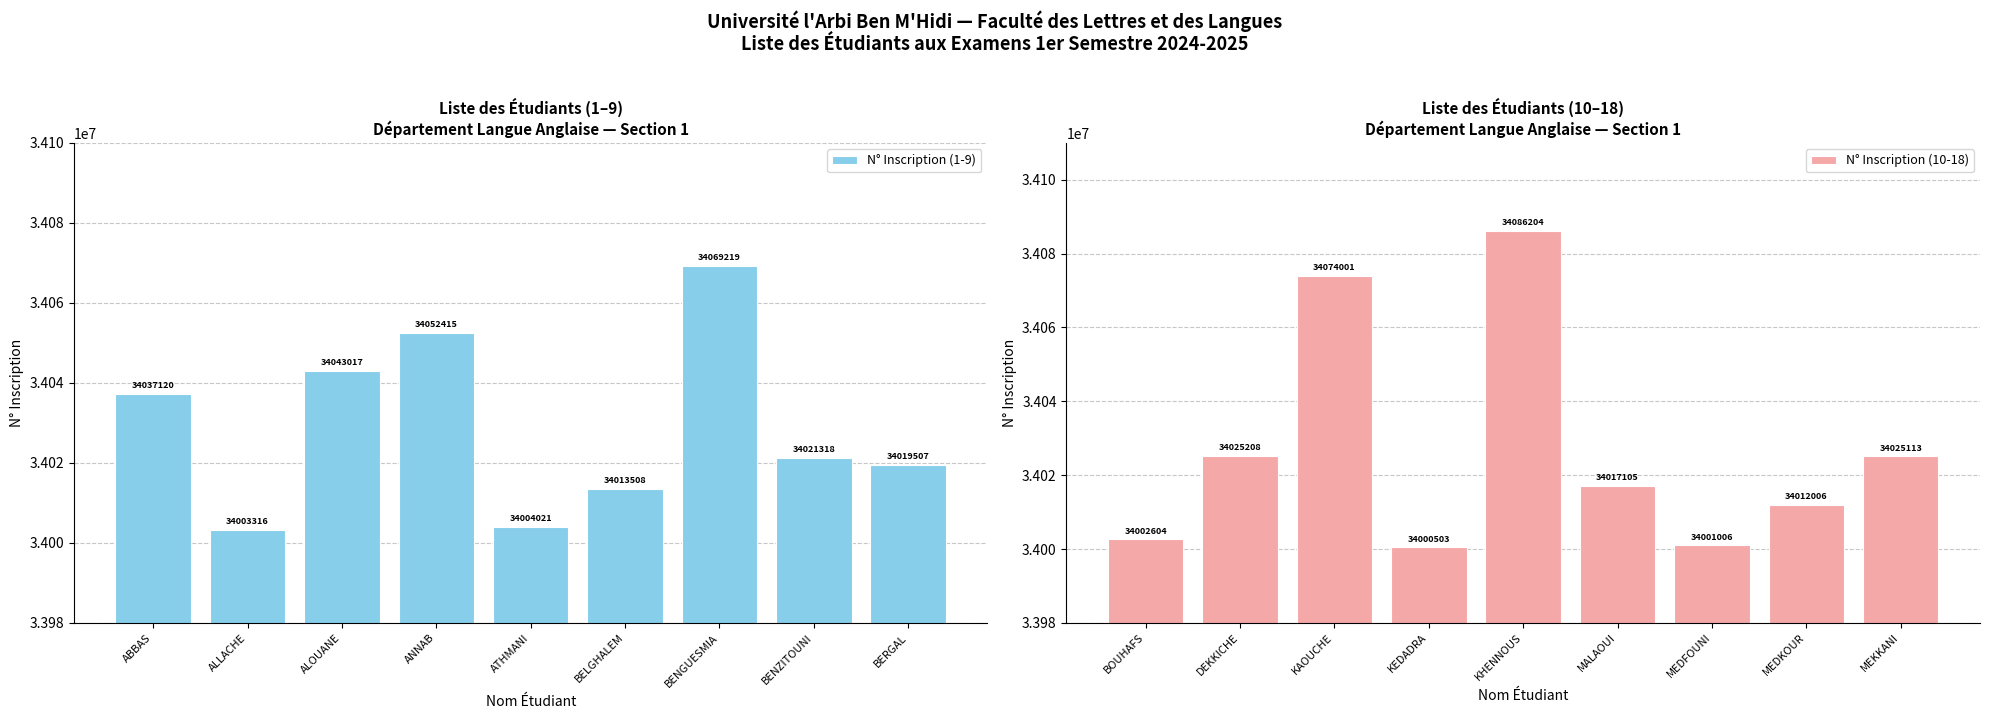

At which label is N° Inscription (10-18) closest to 34043353?

DEKKICHE